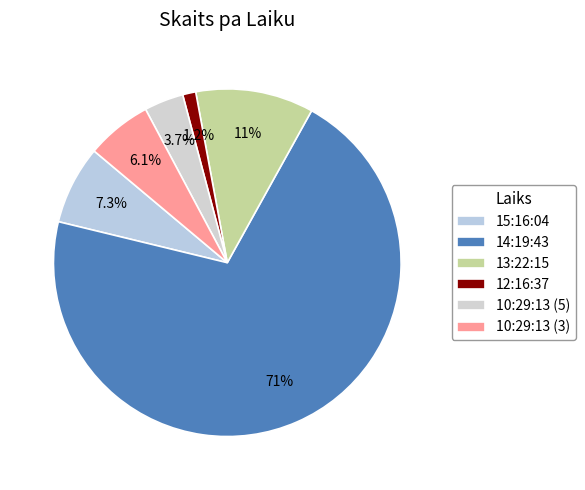

To the nearest percent, what is the difference between the largest and smallest slice percentages?

70%